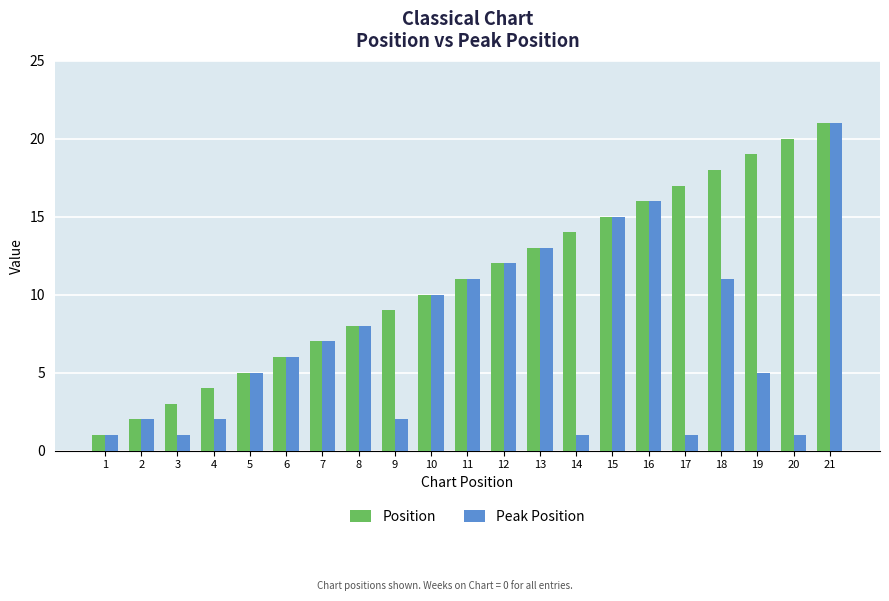

At 18, list the series in order from smallest to largest.

Peak Position, Position